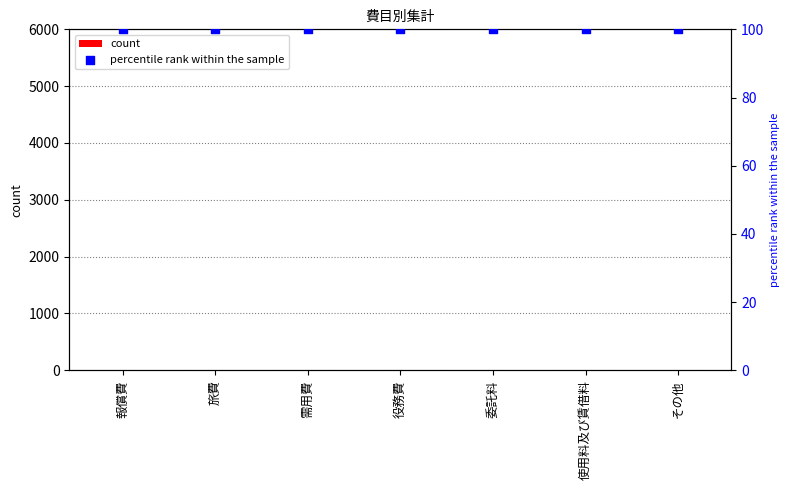

At how many categories does at least one series exceed 82?

7